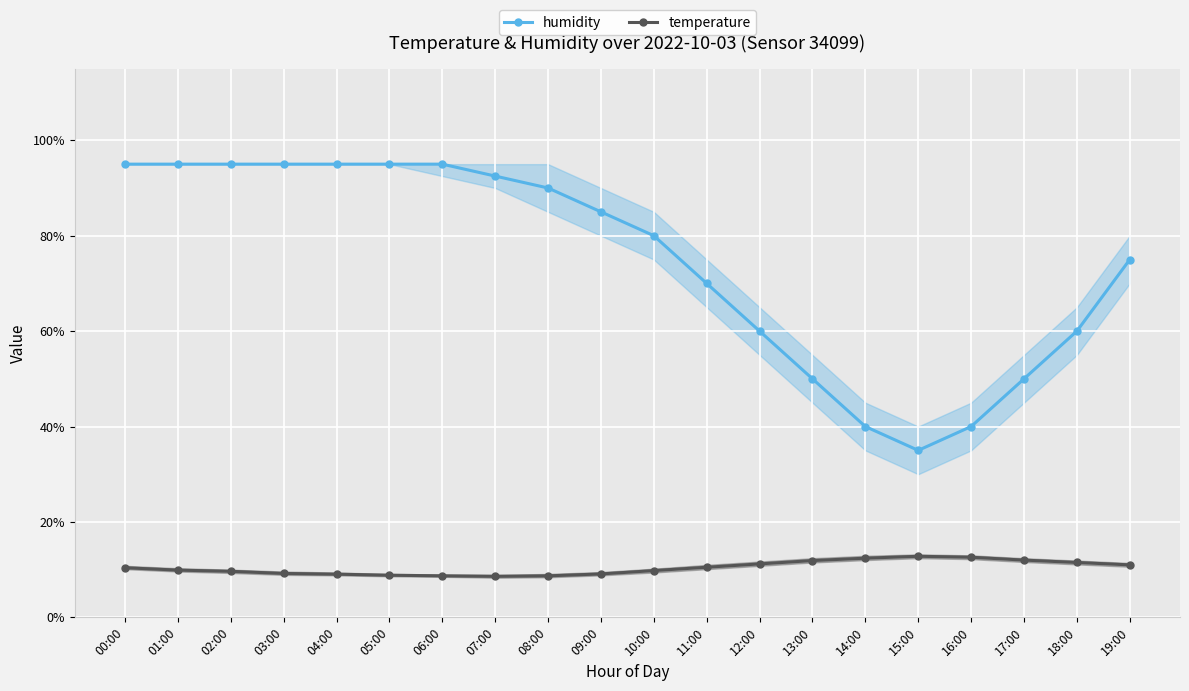

What position from the left is 12:00?

13